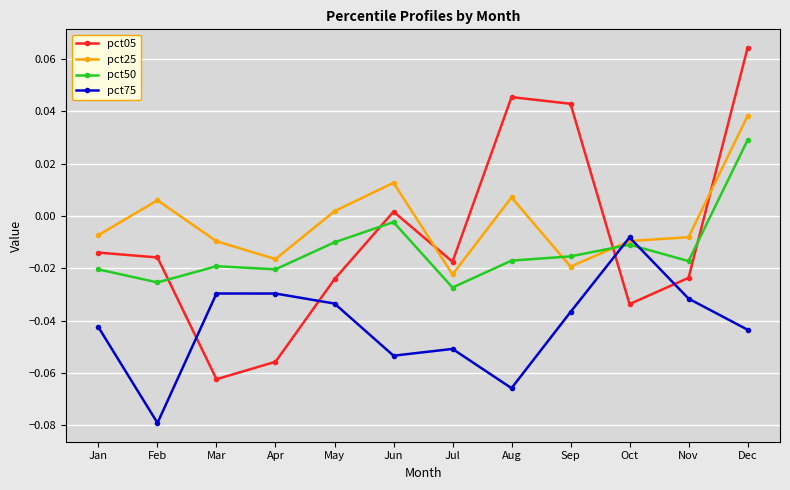

Between Jan and Mar, which series saw the biggest shift?

pct05